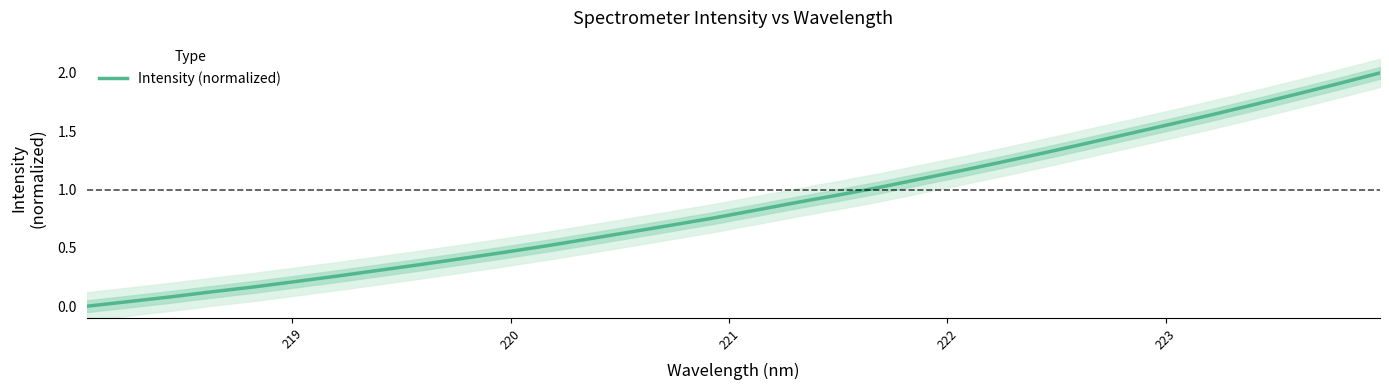

Is it true that the value at 17 is 1.4?

False